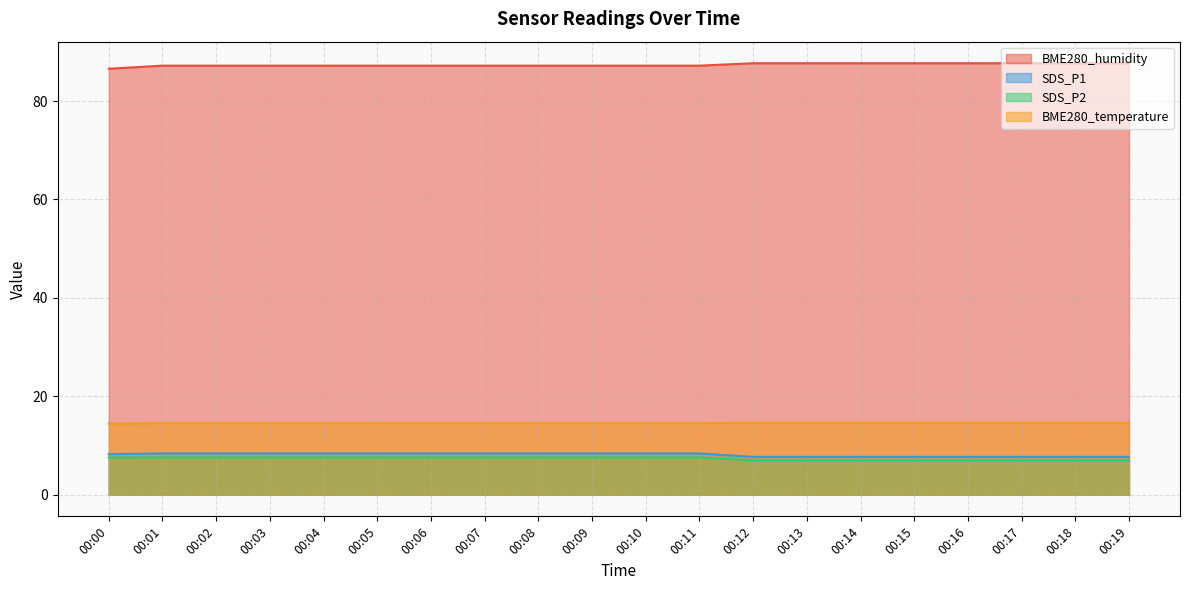

What is the value of the SDS_P1 point at the 19th from the left?

7.7